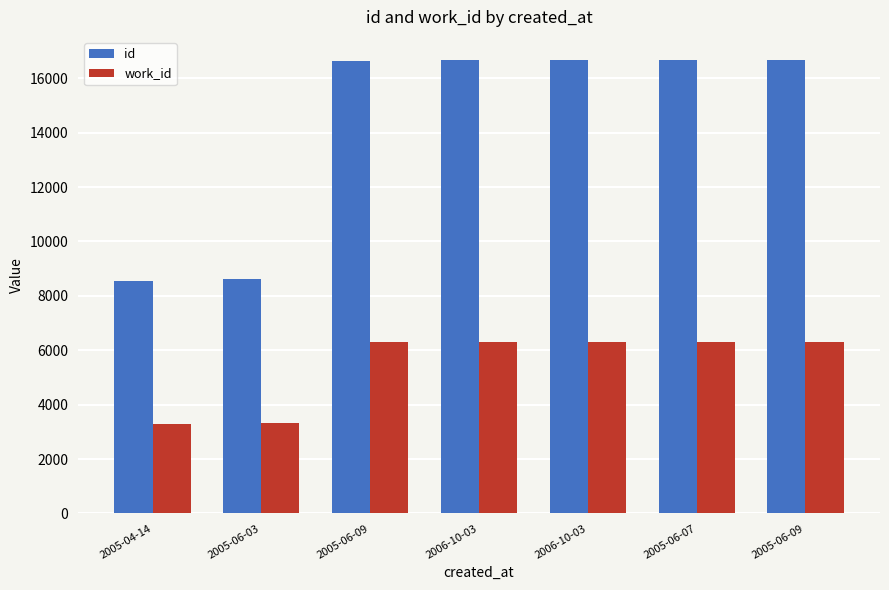

What is the lowest value of the work_id series?

3293